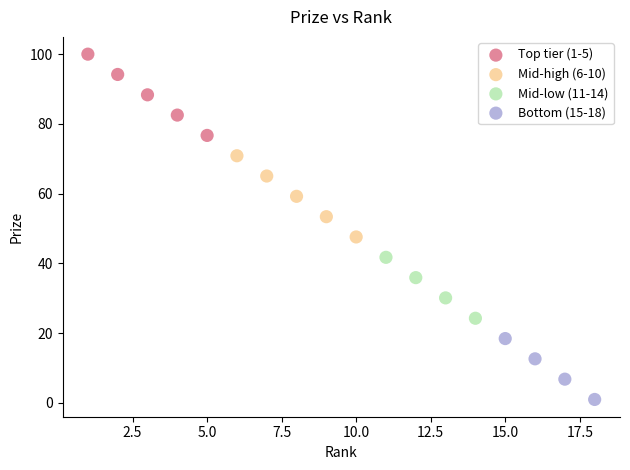

Which series reaches the maximum Y coordinate?

Top tier (1-5)